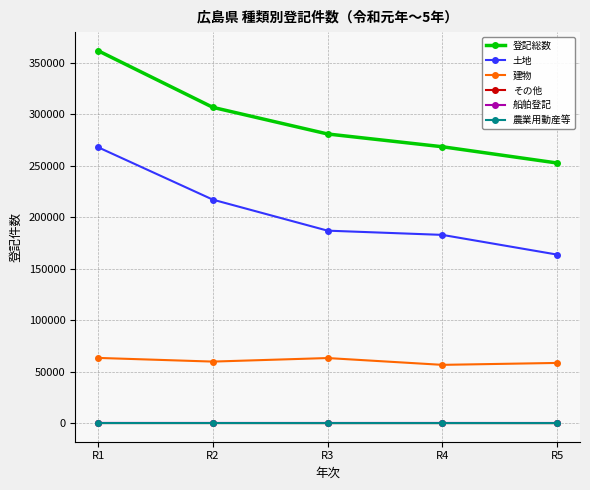

List the labels in order of 登記総数 value, smallest first.

R5, R4, R3, R2, R1